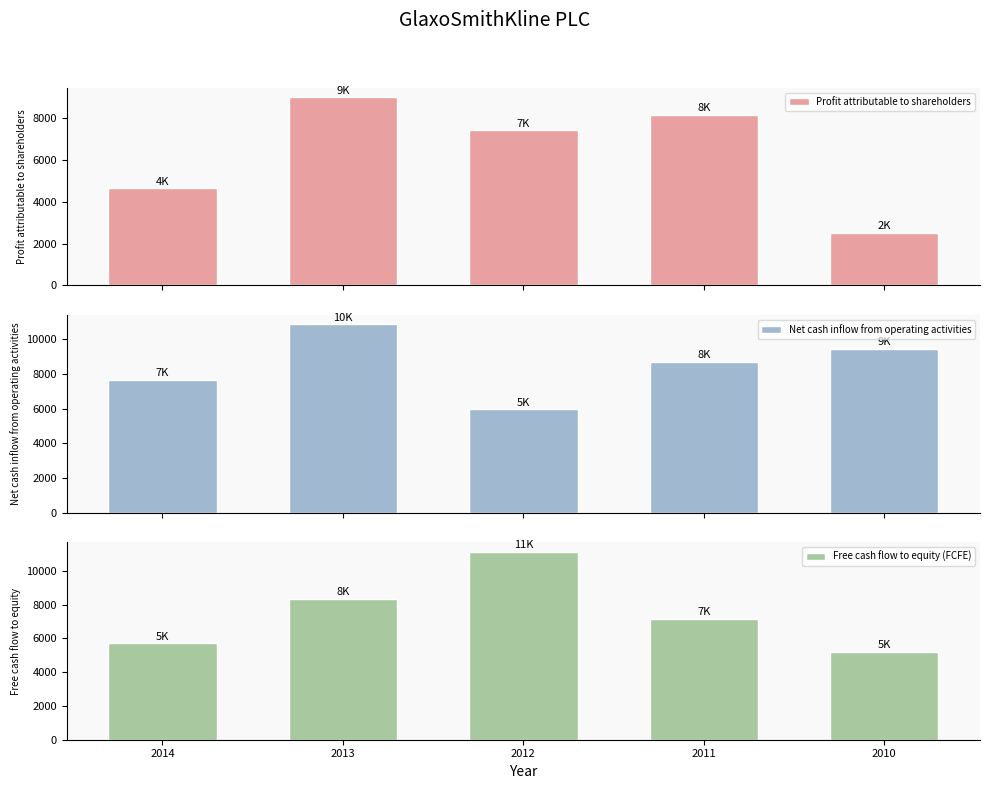

What is the difference between the maximum and minimum values in the Net cash inflow from operating activities series?

4883